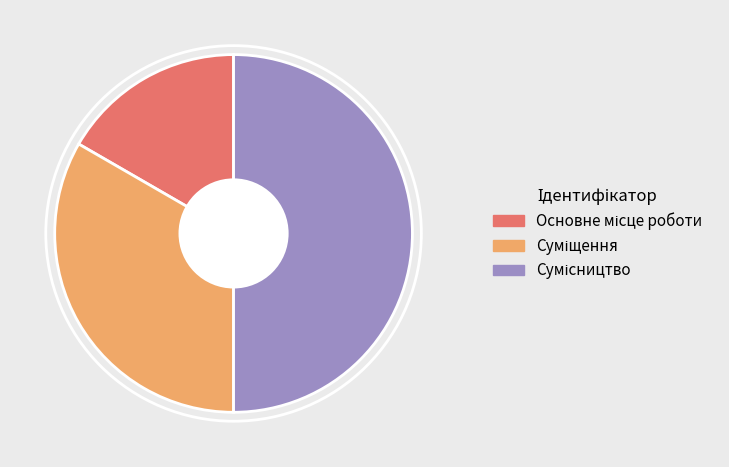

Which slice is the largest?

Сумісництво